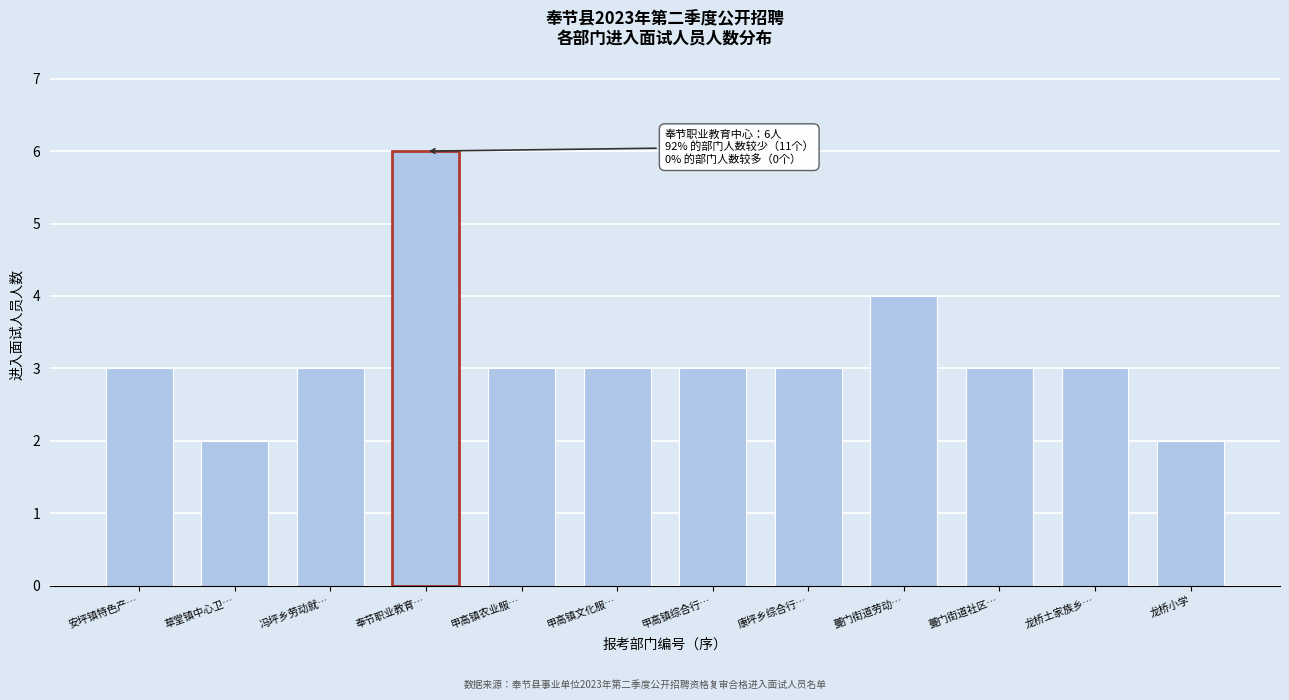

Reading left to right, transcribe all the data shown in this chart.

安坪镇特色产…=3	草堂镇中心卫…=2	冯坪乡劳动就…=3	奉节职业教育…=6	甲高镇农业服…=3	甲高镇文化服…=3	甲高镇综合行…=3	康坪乡综合行…=3	夔门街道劳动…=4	夔门街道社区…=3	龙桥土家族乡…=3	龙桥小学=2